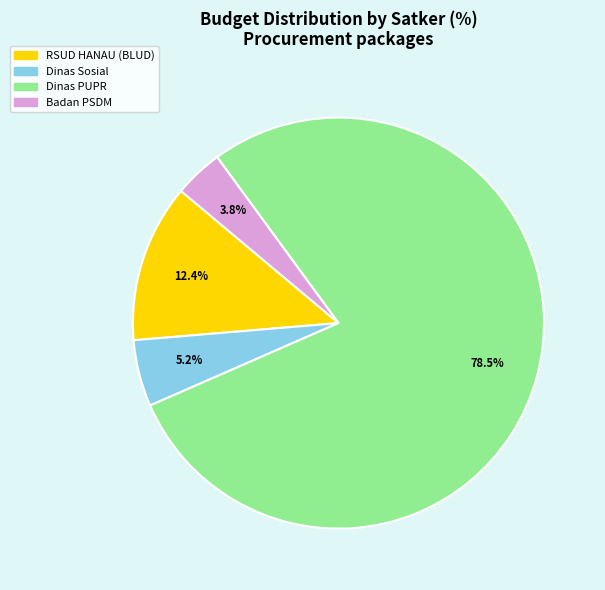

Rank the categories by value from lowest to highest.

Badan PSDM, Dinas Sosial, RSUD HANAU (BLUD), Dinas PUPR